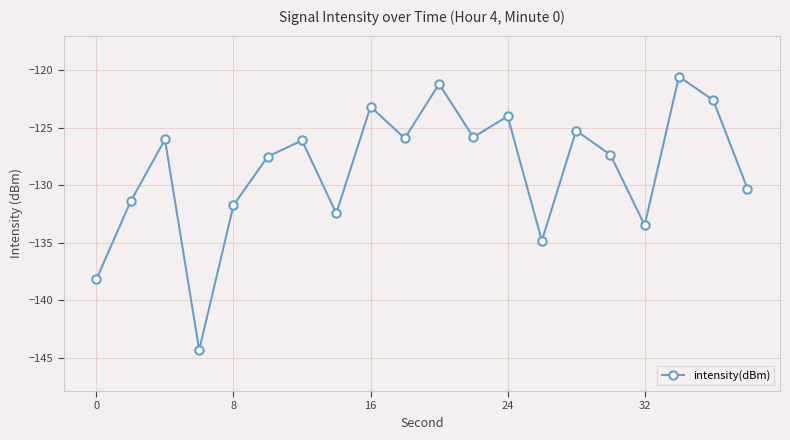

How many points are higher than both their immediate neighbors (excluding endpoints)?

7